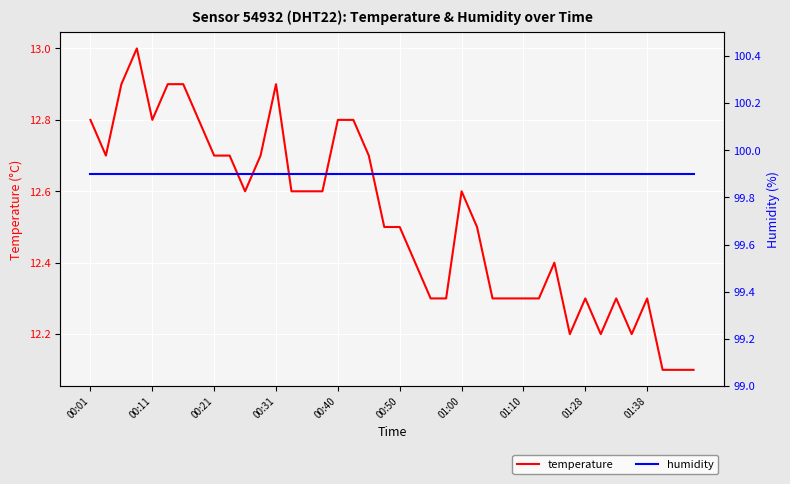

True or false: temperature has a value of 7.6 at 00:31.

False